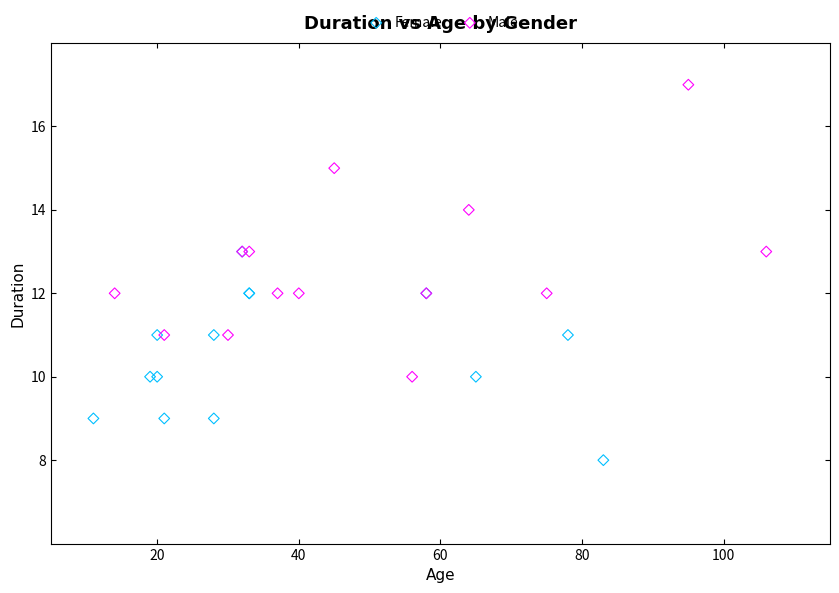

Which series contains the highest Y value?

Male